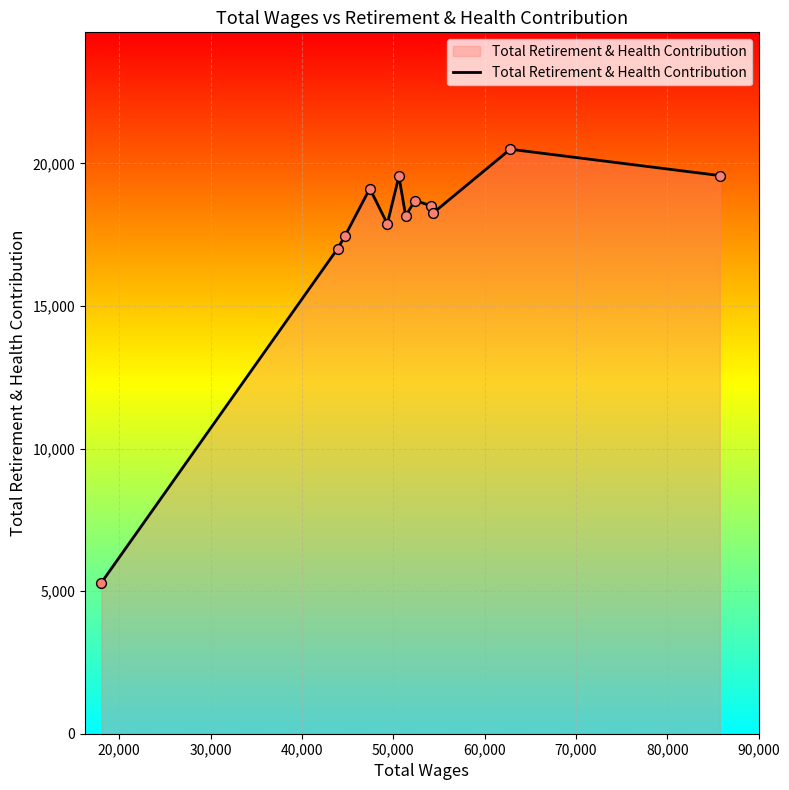

What is the smallest value displayed?

5298